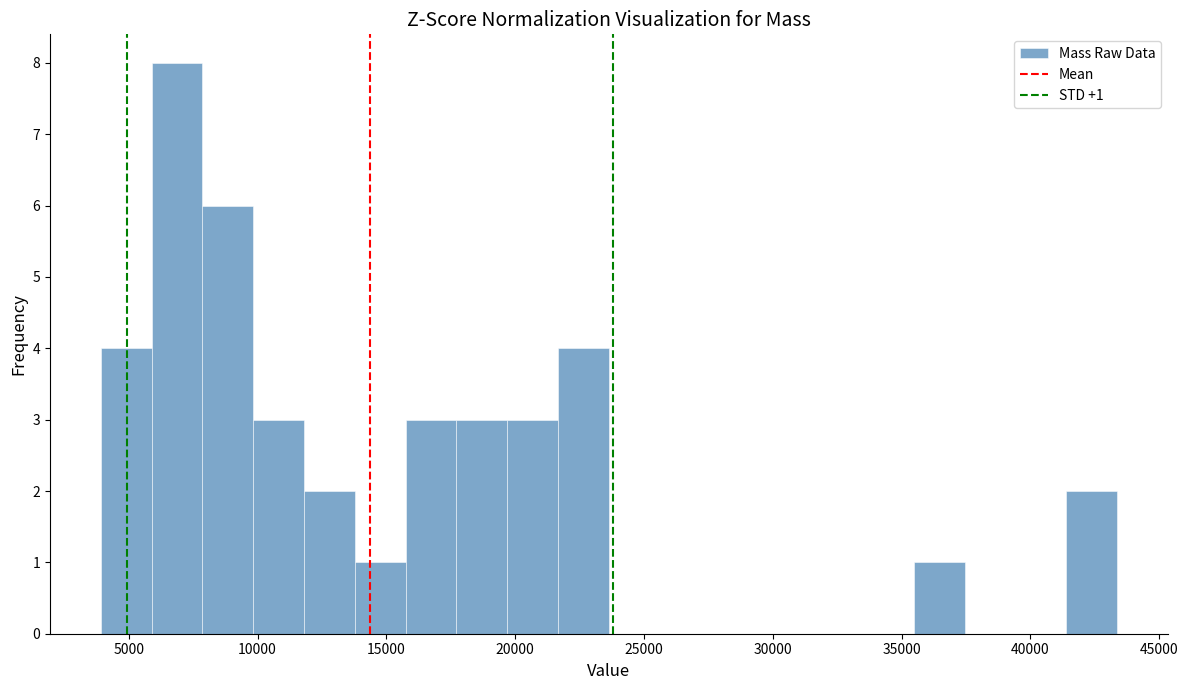

Around what value on the x-axis is the tallest bar? Give the approximate position of its centre, as read against the axis.

7000